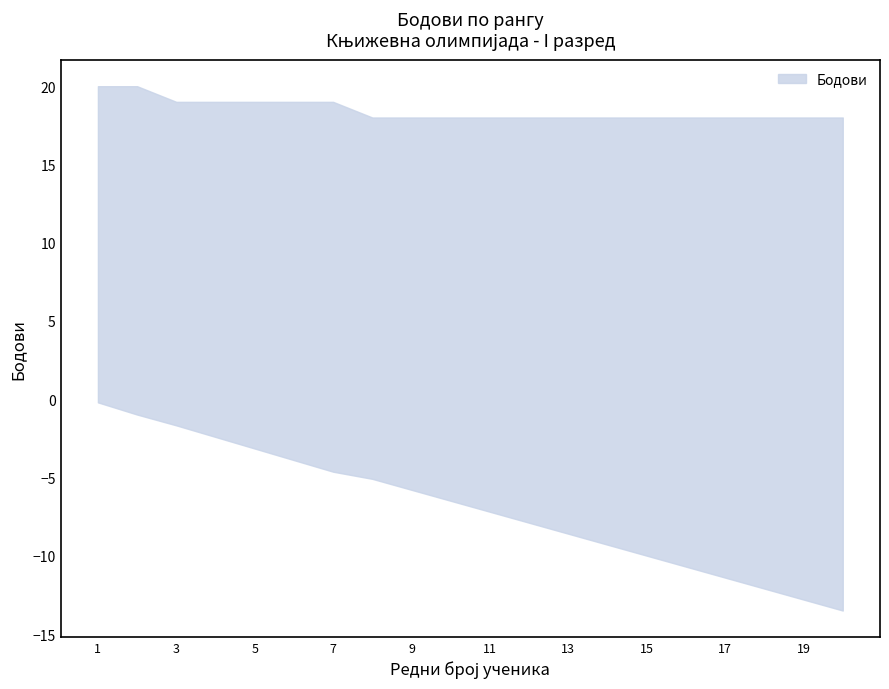

List the labels in order of value, smallest first.

8, 9, 10, 11, 12, 13, 14, 15, 16, 17, 18, 19, 20, 3, 4, 5, 6, 7, 1, 2